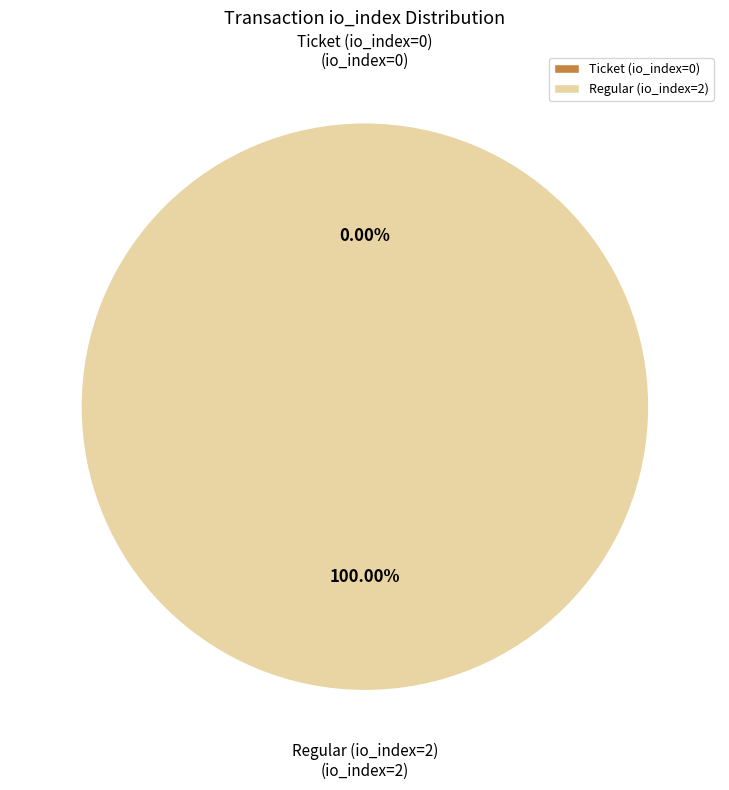

What percentage do Regular (io_index=2) and Ticket (io_index=0) together represent?

100.0%